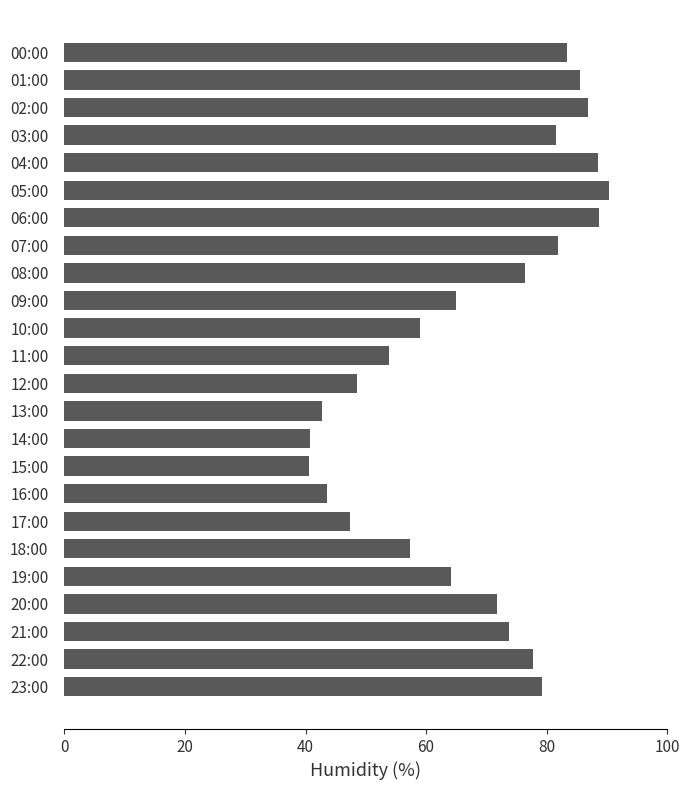

How many categories are shown in the chart?

24